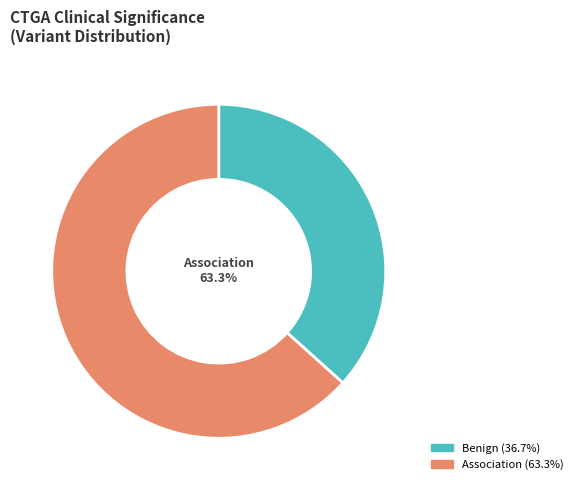

To the nearest percent, what is the difference between the largest and smallest slice percentages?

27%